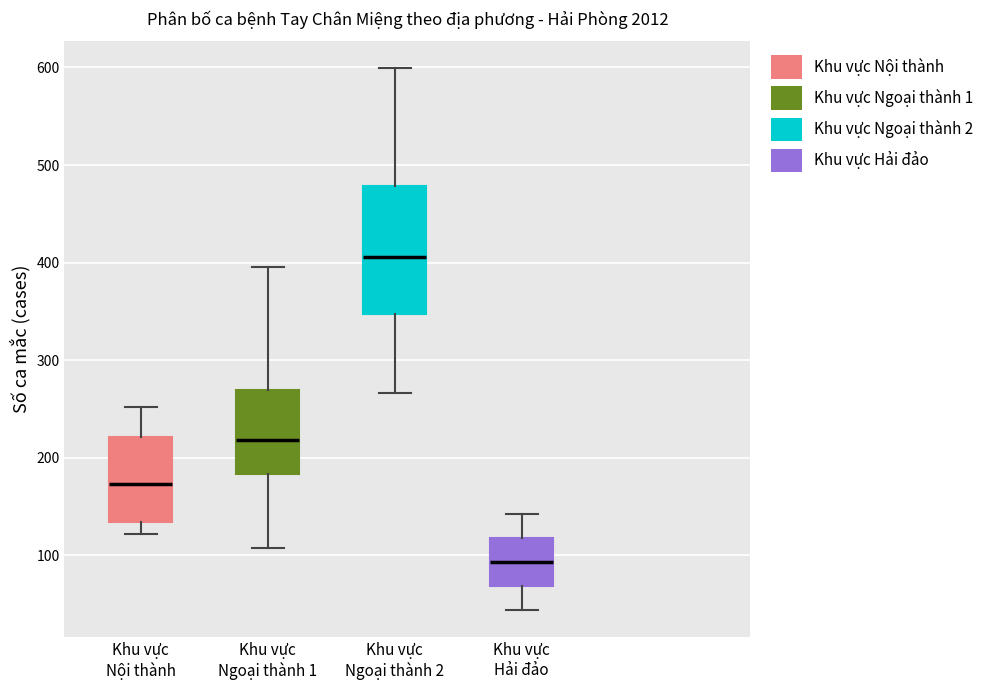

Reading left to right, read every box against the y-axis: the position of its median line, the range the box covers, and the ends of its whiskers. The values are not printed on the chart, so give them approximately, as read against the axis.

Khu vực Nội thành: median 170, box 130 to 220, whiskers 120 to 250
Khu vực Ngoại thành 1: median 220, box 180 to 270, whiskers 110 to 400
Khu vực Ngoại thành 2: median 410, box 350 to 480, whiskers 270 to 600
Khu vực Hải đảo: median 90, box 70 to 120, whiskers 40 to 140